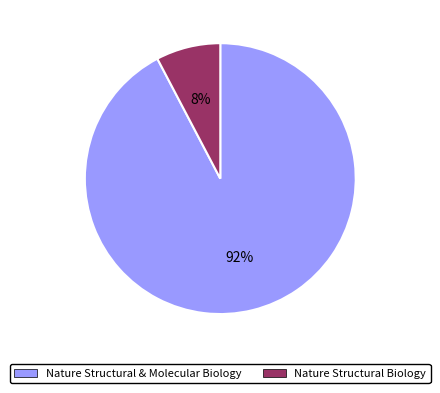

What is the smallest slice in the pie chart?

Nature Structural Biology